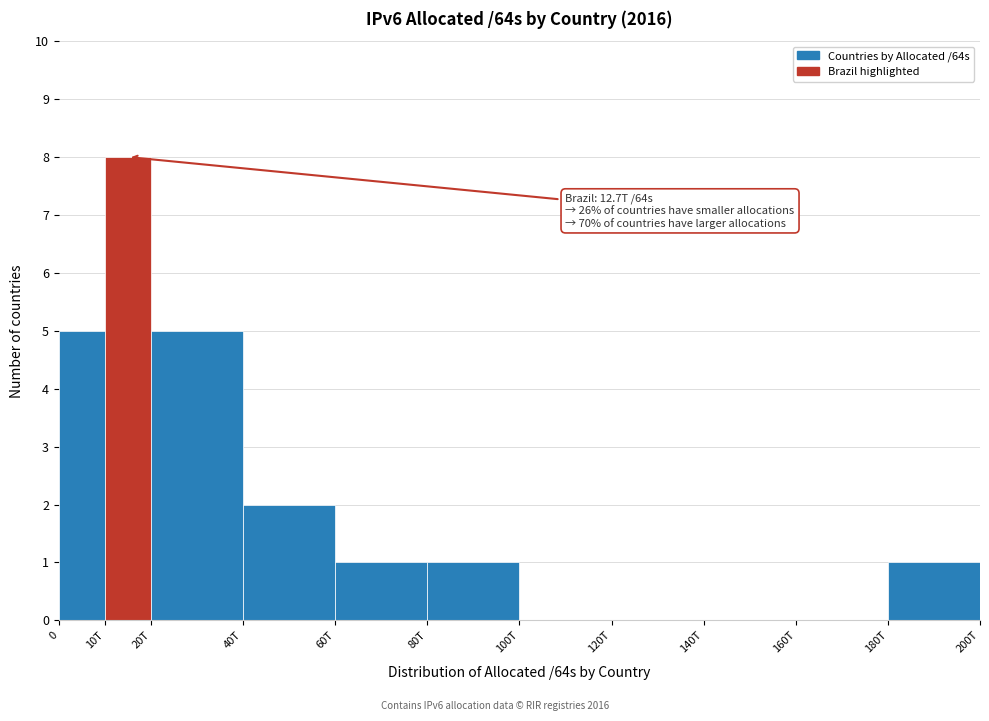

Reading right to left, list all the values displayed in this chart.

180T=1	160T=0	140T=0	120T=0	100T=0	80T=1	60T=1	40T=2	20T=5	10T=8	0=5